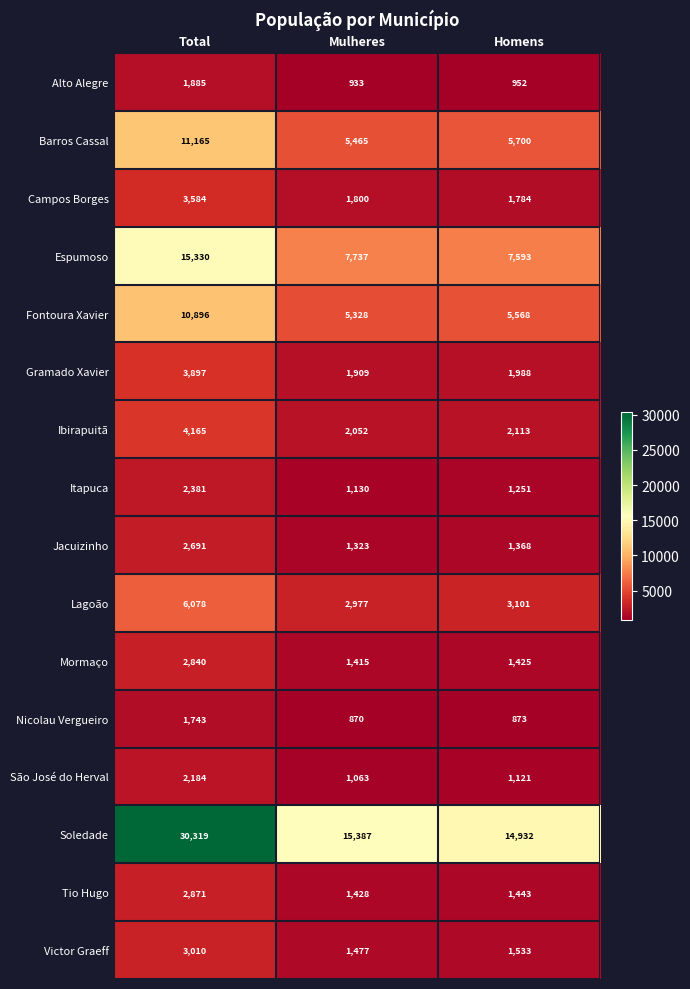

At Mulheres, list the series in order from smallest to largest.

Nicolau Vergueiro, Alto Alegre, São José do Herval, Itapuca, Jacuizinho, Mormaço, Tio Hugo, Victor Graeff, Campos Borges, Gramado Xavier, Ibirapuitã, Lagoão, Fontoura Xavier, Barros Cassal, Espumoso, Soledade